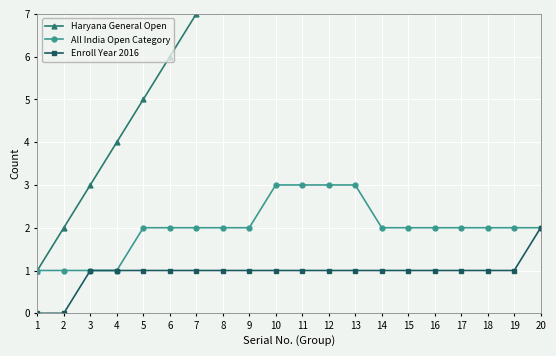

Rank the categories by All India Open Category value from lowest to highest.

0, 1, 2, 3, 4, 5, 6, 7, 8, 13, 14, 15, 16, 17, 18, 19, 9, 10, 11, 12